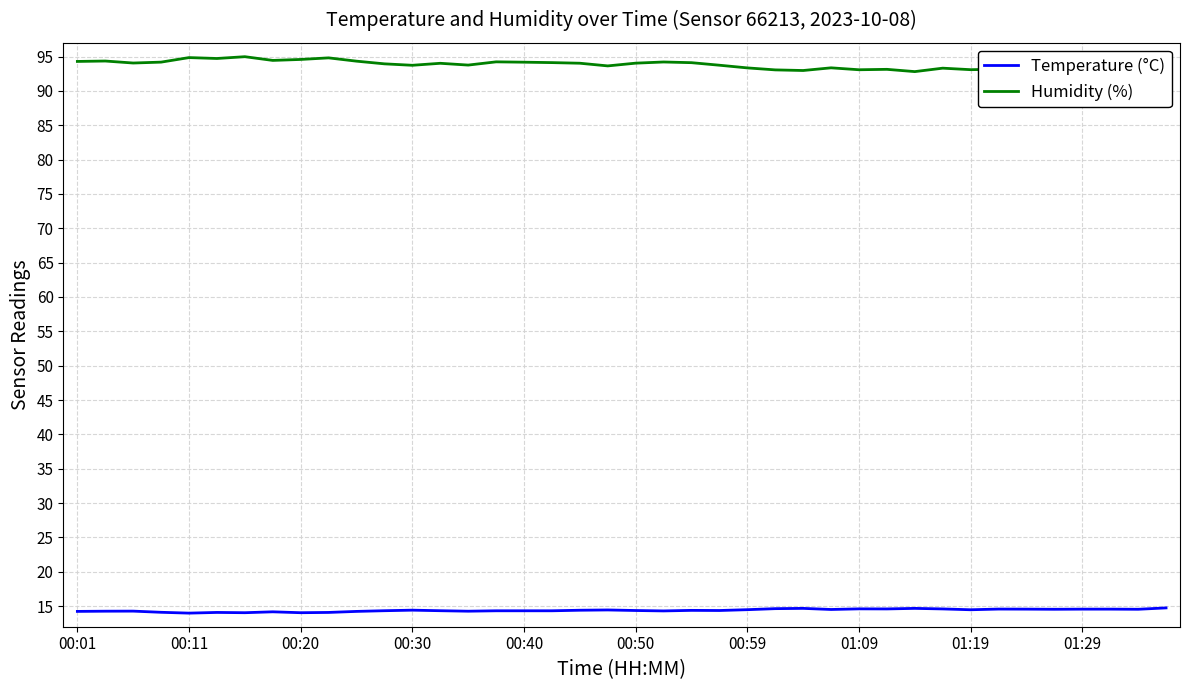

How many categories are shown in the chart?

40